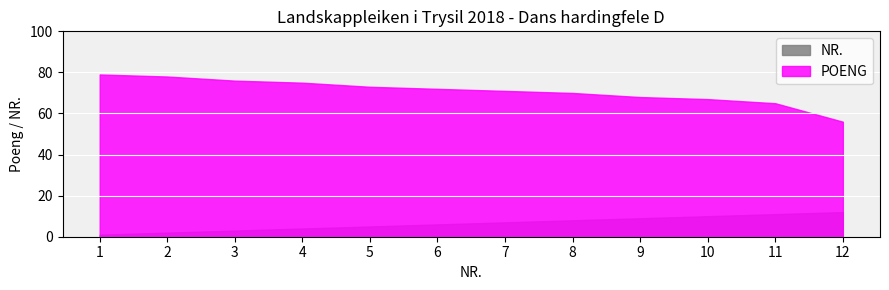

True or false: NR. and POENG intersect in this chart.

False